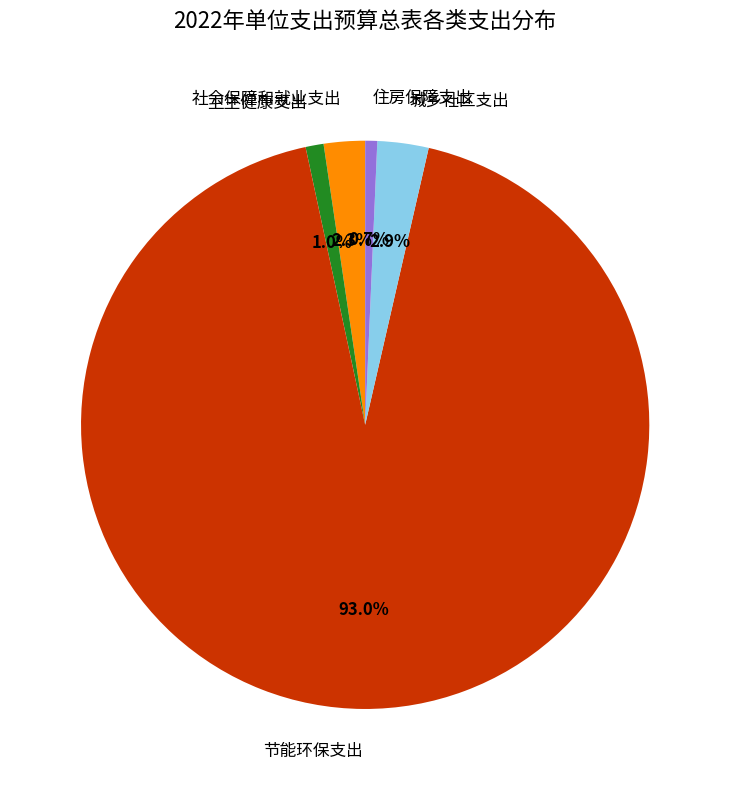

Combined, do 城乡社区支出 and 节能环保支出 account for over 50%?

Yes